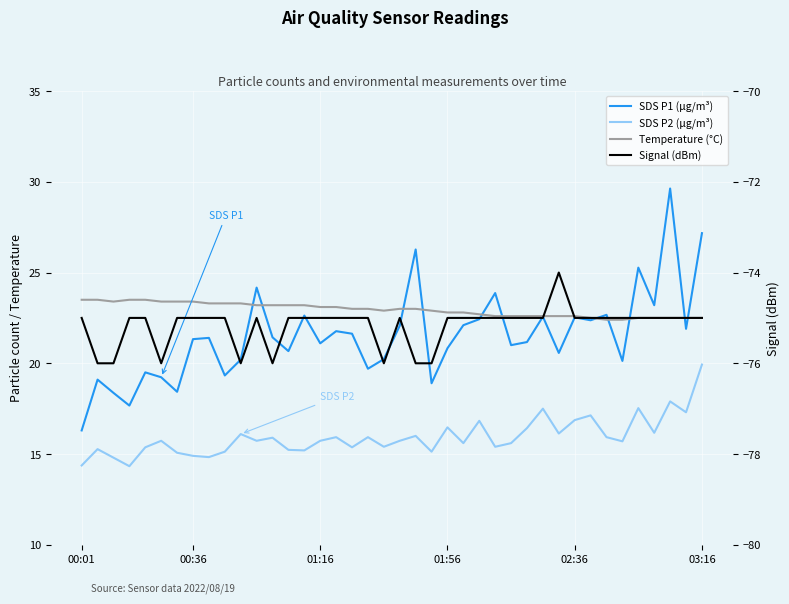

True or false: Temperature (°C) and SDS P1 (μg/m³) cross at least once.

True